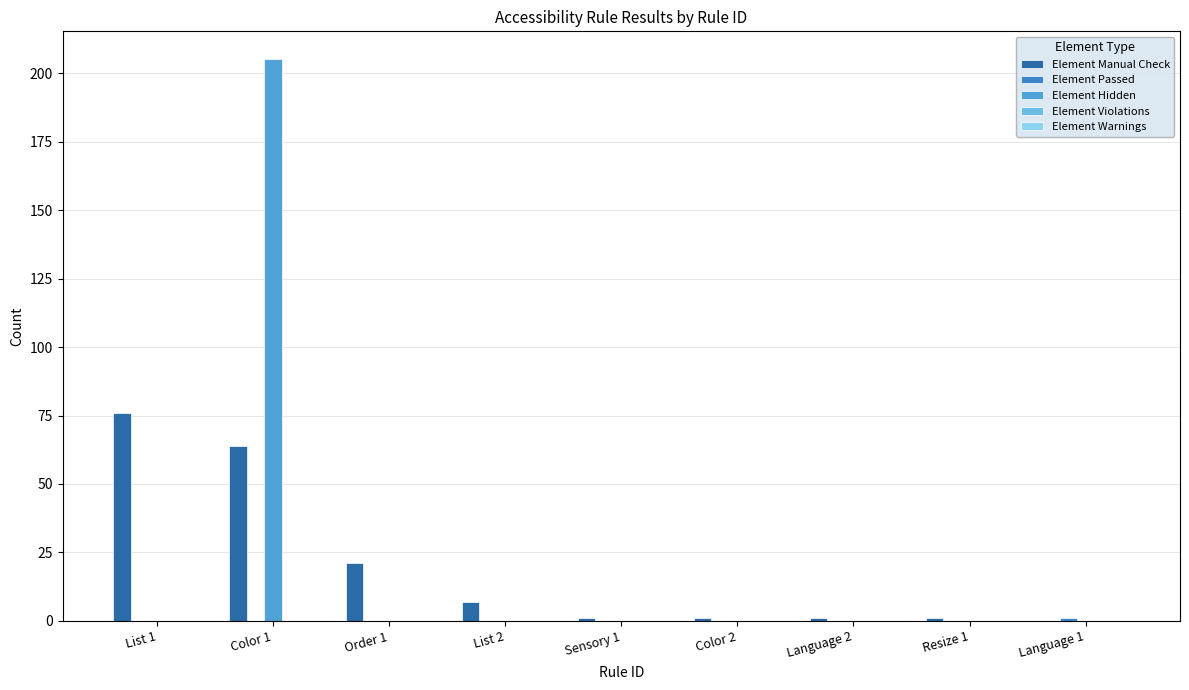

Reading left to right, extract all data points from this chart.

Element Manual Check: List 1=76	Color 1=64	Order 1=21	List 2=7	Sensory 1=1	Color 2=1	Language 2=1	Resize 1=1	Language 1=0
Element Passed: List 1=0	Color 1=0	Order 1=0	List 2=0	Sensory 1=0	Color 2=0	Language 2=0	Resize 1=0	Language 1=1
Element Hidden: List 1=0	Color 1=205	Order 1=0	List 2=0	Sensory 1=0	Color 2=0	Language 2=0	Resize 1=0	Language 1=0
Element Violations: List 1=0	Color 1=0	Order 1=0	List 2=0	Sensory 1=0	Color 2=0	Language 2=0	Resize 1=0	Language 1=0
Element Warnings: List 1=0	Color 1=0	Order 1=0	List 2=0	Sensory 1=0	Color 2=0	Language 2=0	Resize 1=0	Language 1=0